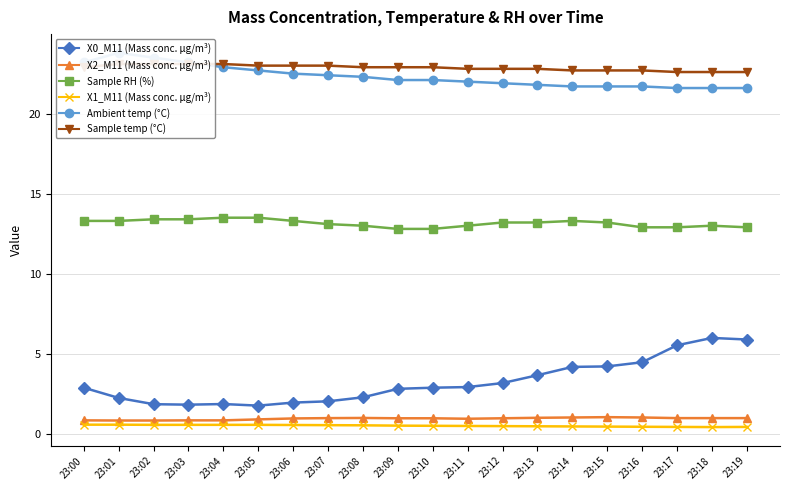

True or false: Ambient temp (°C) and Sample RH (%) cross at least once.

False